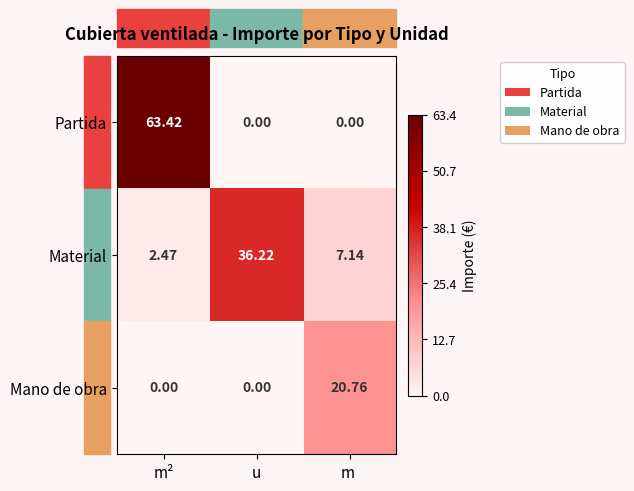

List the series in order of their overall mean, highest first.

Partida, Material, Mano de obra